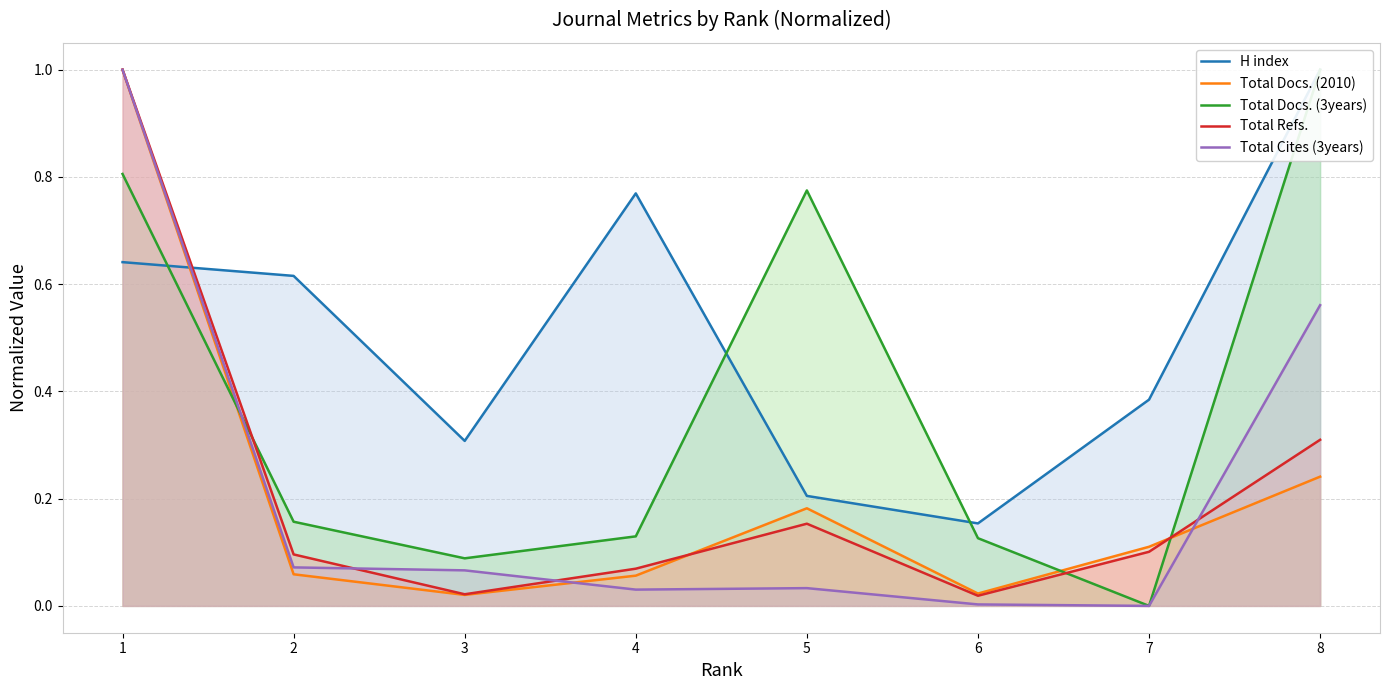

At how many categories does at least one series exceed 0?

8